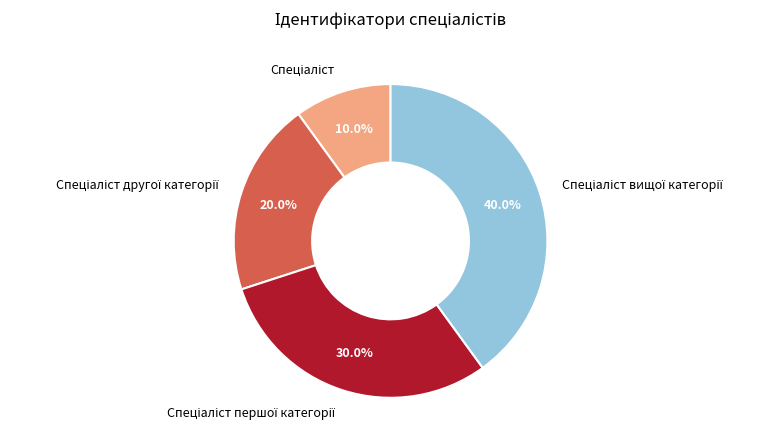

Is there a majority slice in this chart?

No